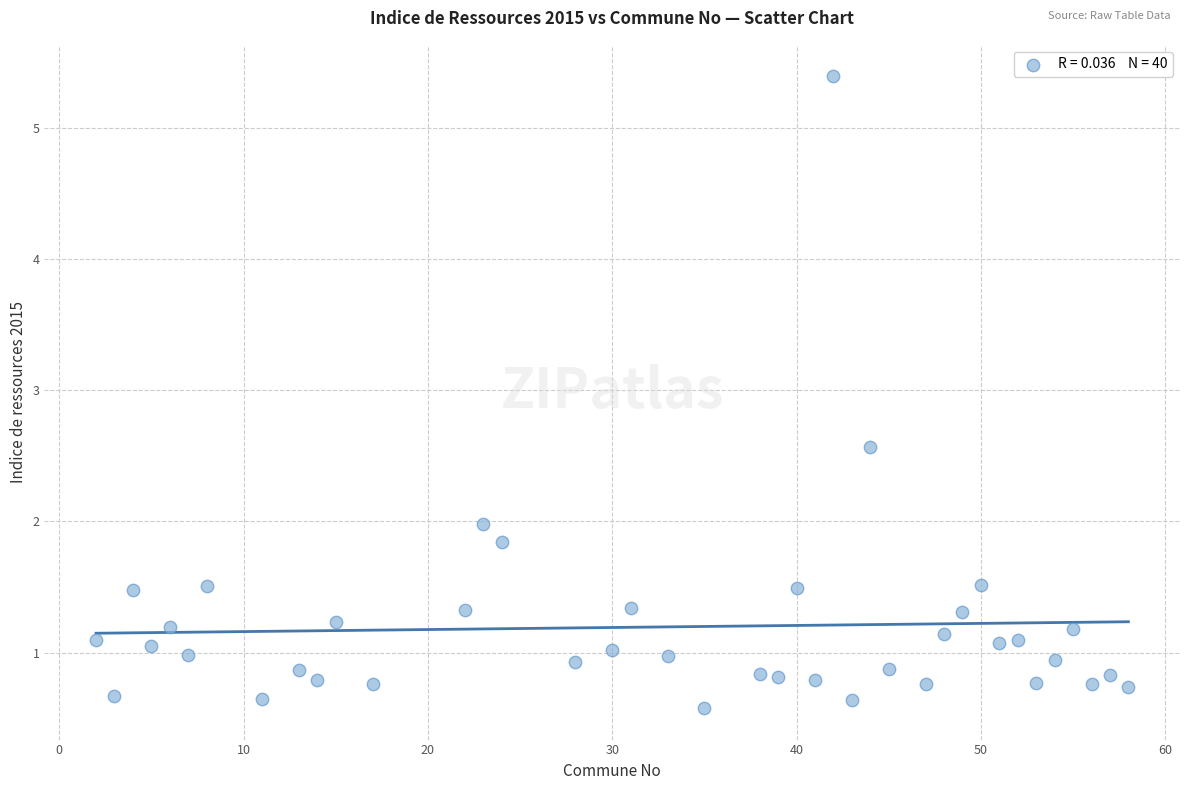

What is the range of Y values (max minus min)?

4.8